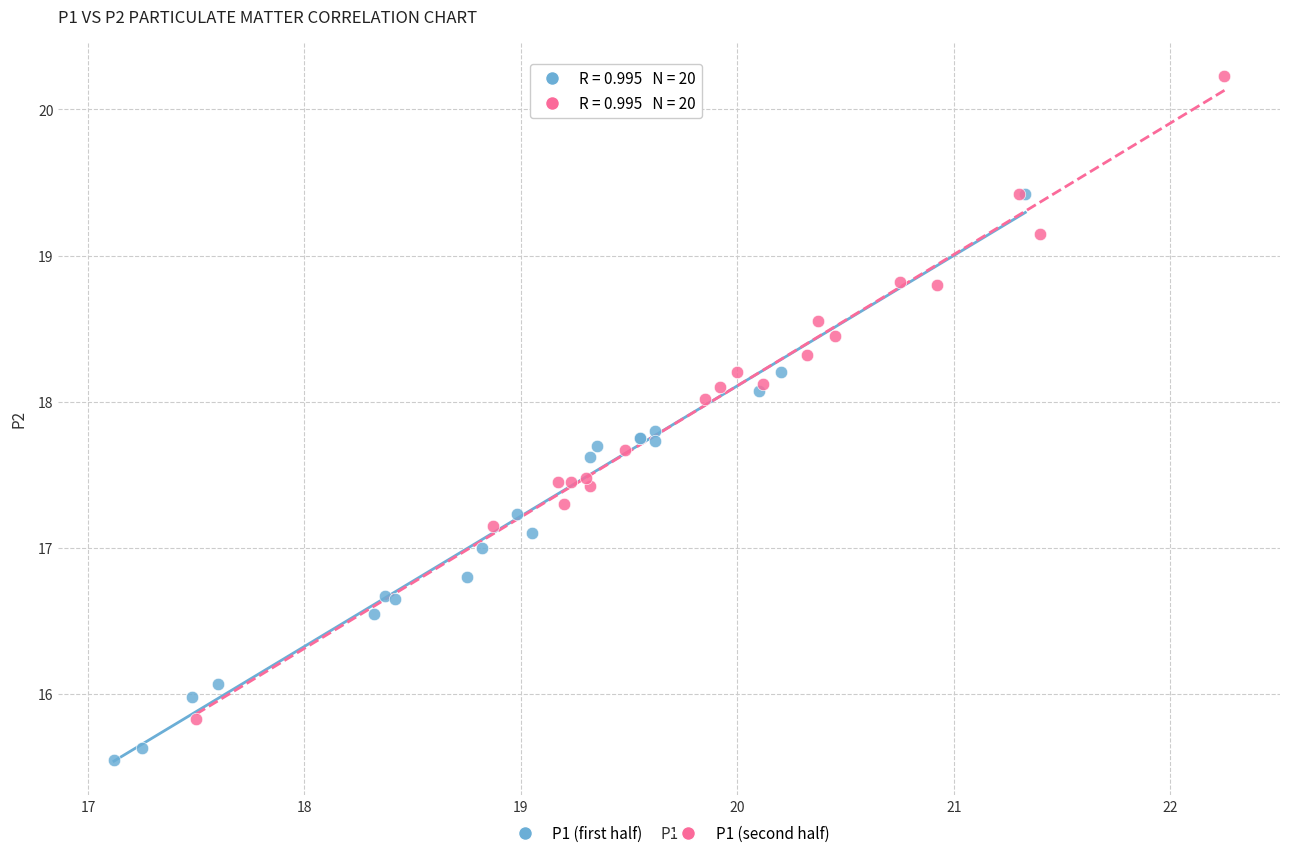

Which series has the largest Y range (max minus min)?

P1 (second half)